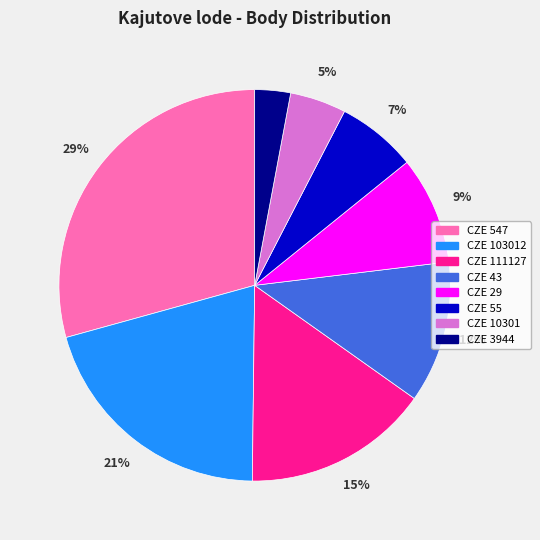

Which category has the biggest portion of the pie?

CZE 547